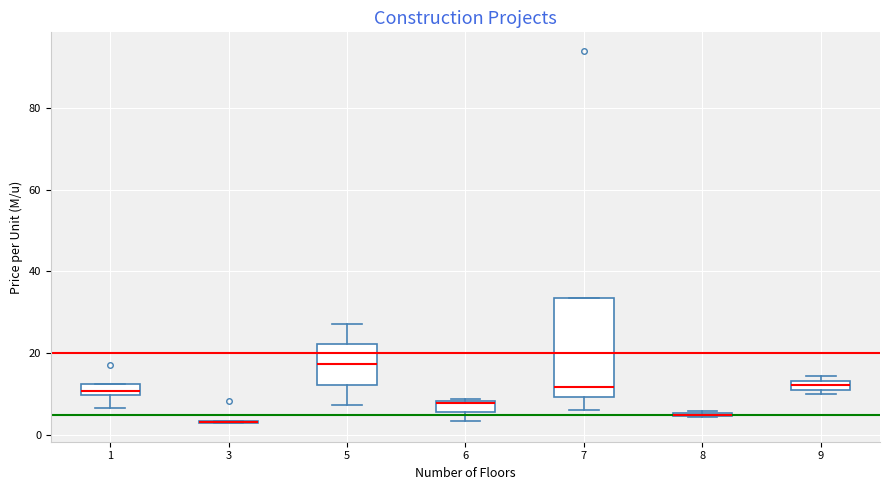

Comparing the boxes themselves (not the whiskers), which one is the tallest?

7